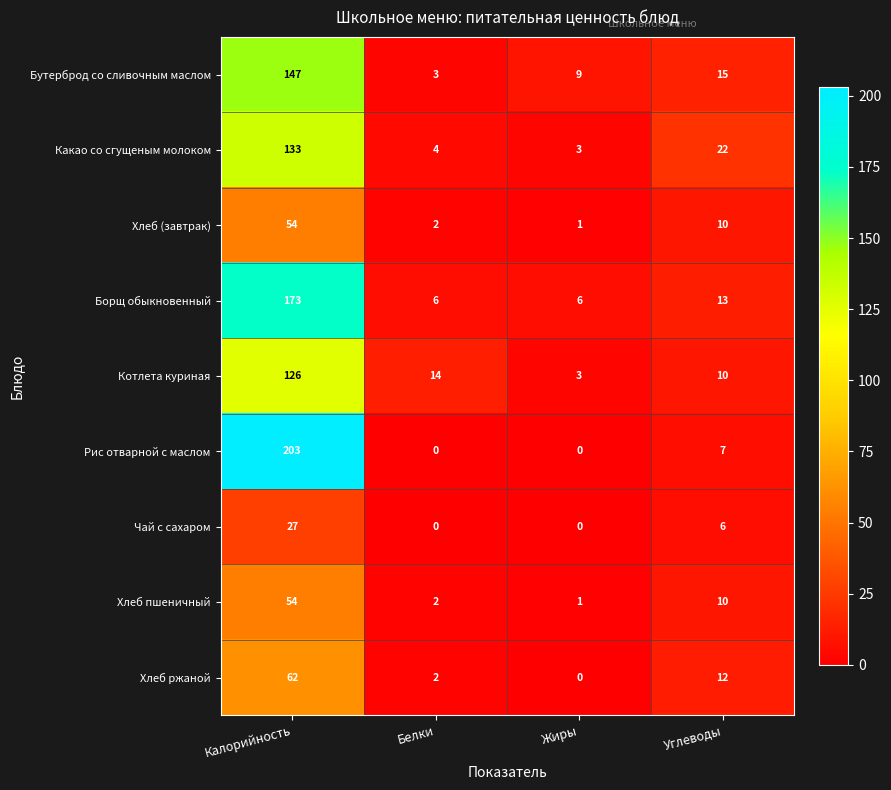

List the labels in order of Хлеб ржаной value, smallest first.

Жиры, Белки, Углеводы, Калорийность